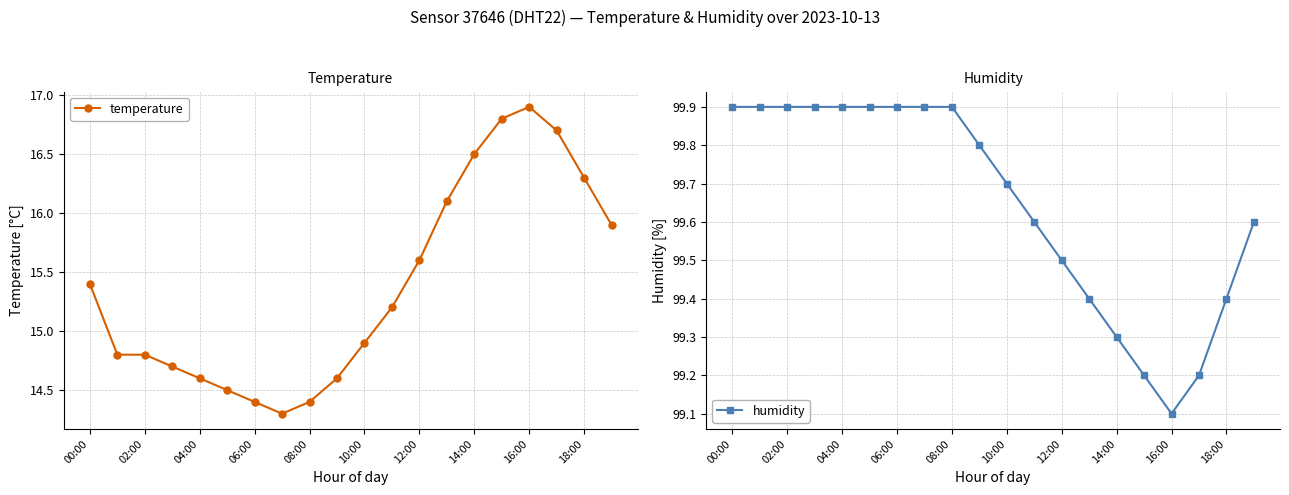

The value of temperature at 10:00 is 14.9. True or false?

True